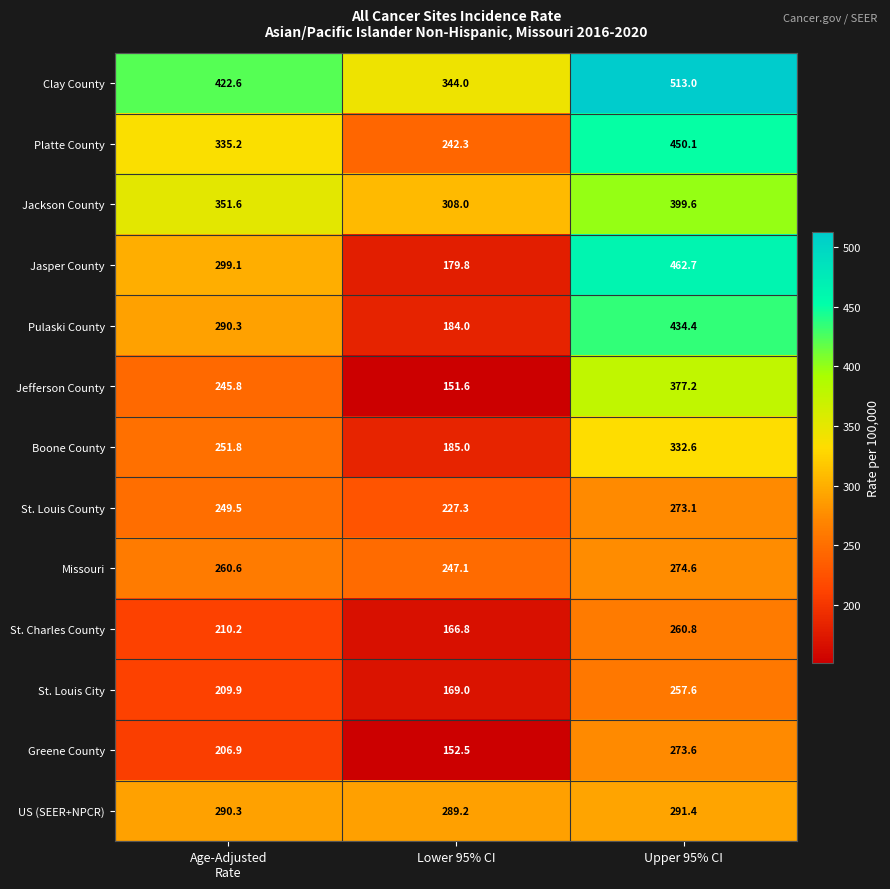

The St. Louis City series shows 257.6 at Upper 95% CI. True or false?

True